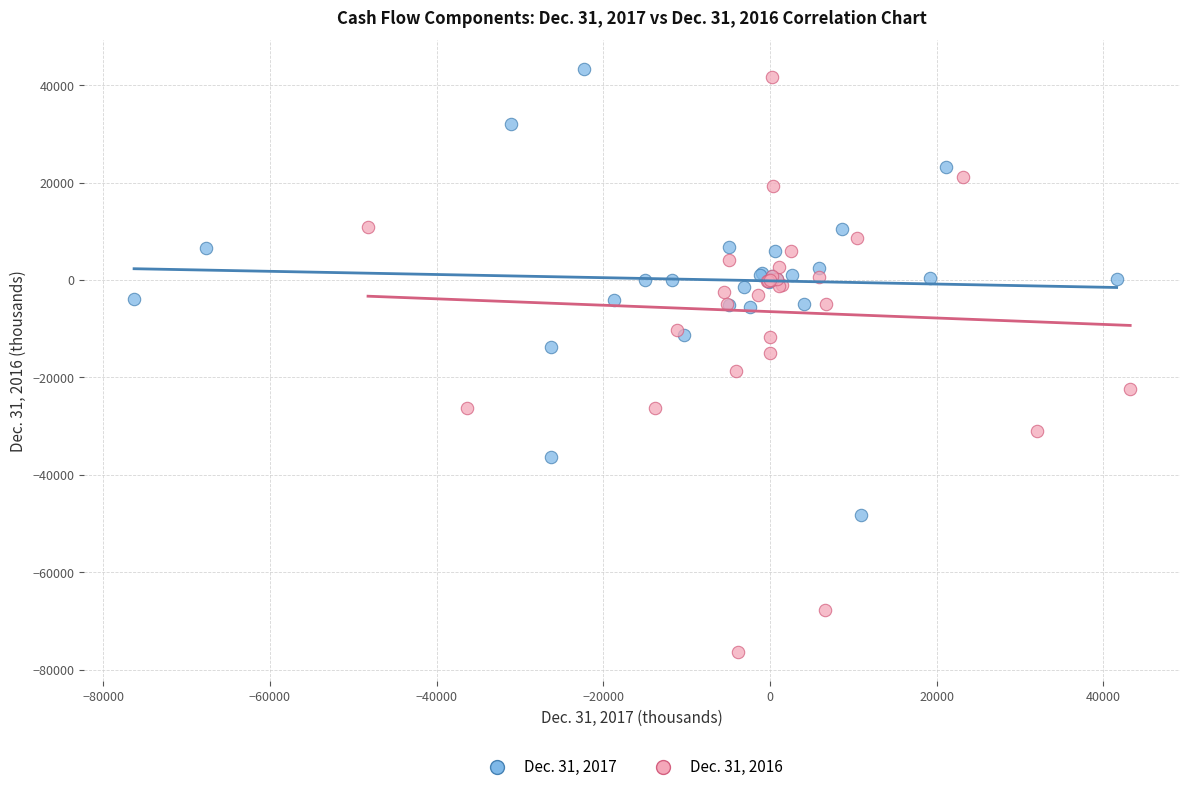

Which series contains the lowest Y value?

Dec. 31, 2016